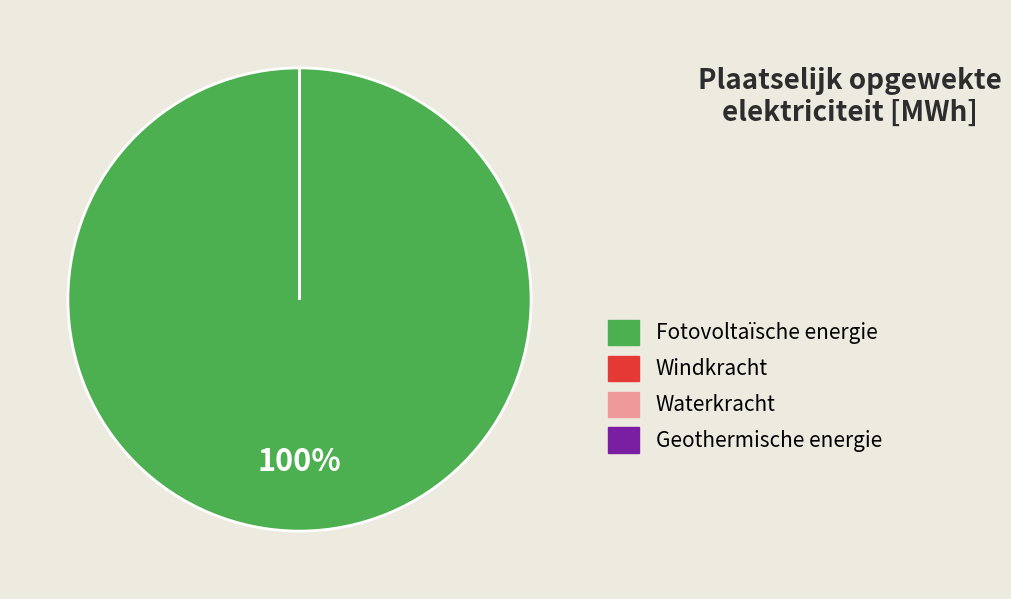

Is it true that Windkracht is 1% of the pie?

False